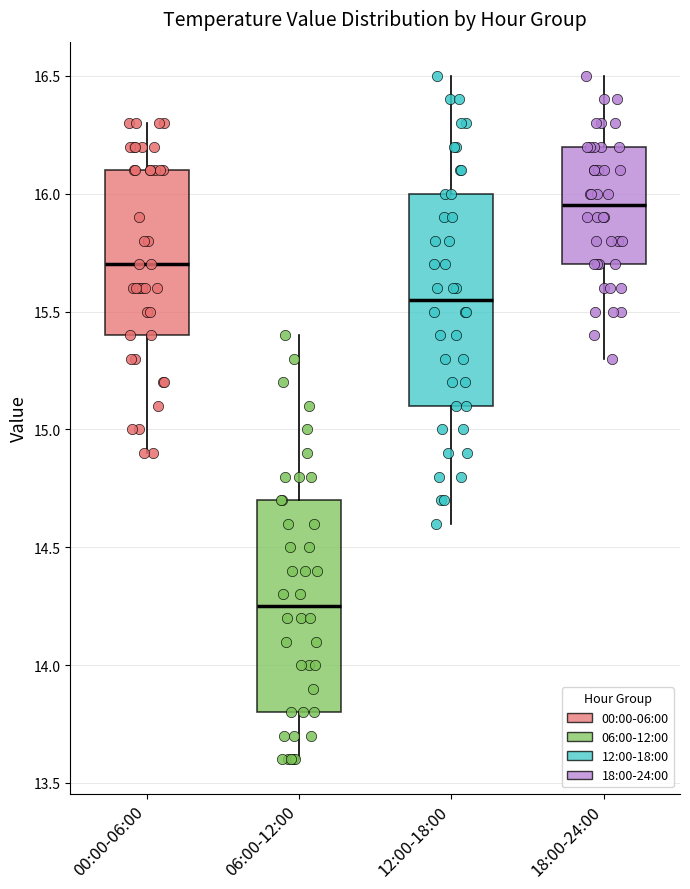

Reading left to right, transcribe this box plot: for each box, give where its median line is, the range the box spans, and where its two whiskers end, as read against the y-axis. The values are not printed on the chart, so give them approximately, as read against the axis.

00:00-06:00: median 15.70, box 15.40 to 16.10, whiskers 14.90 to 16.30
06:00-12:00: median 14.25, box 13.80 to 14.70, whiskers 13.60 to 15.40
12:00-18:00: median 15.55, box 15.10 to 16.00, whiskers 14.60 to 16.50
18:00-24:00: median 15.95, box 15.70 to 16.20, whiskers 15.30 to 16.50